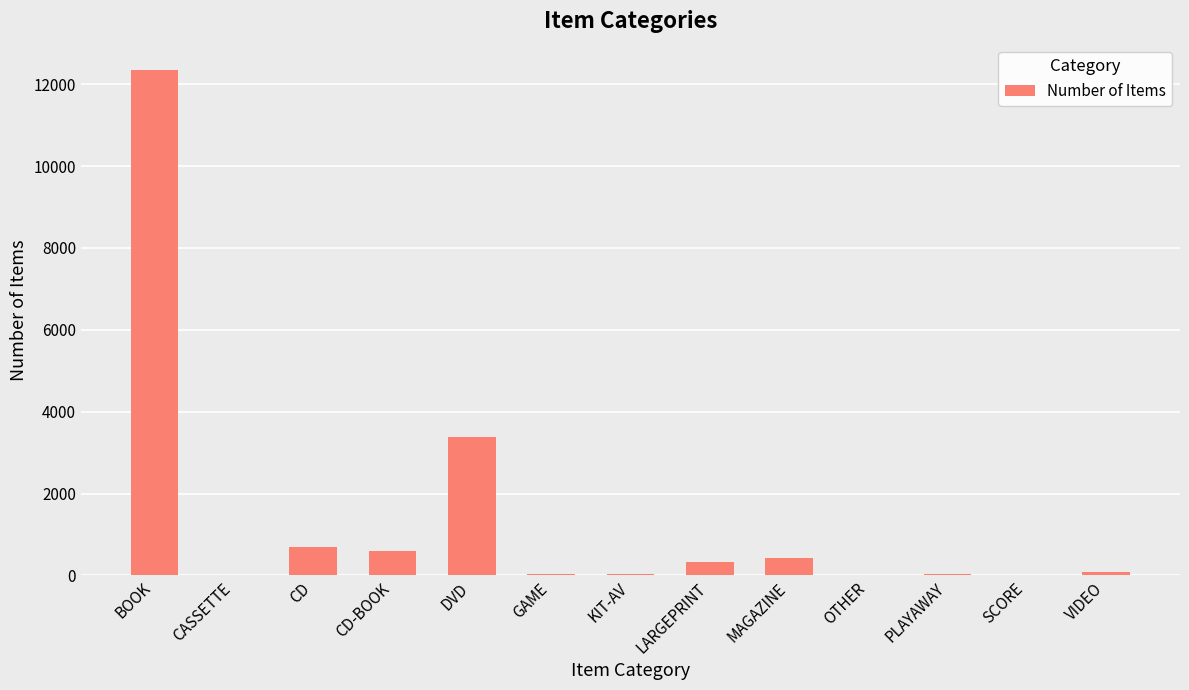

Where is the data nearest to the value 6175?

DVD